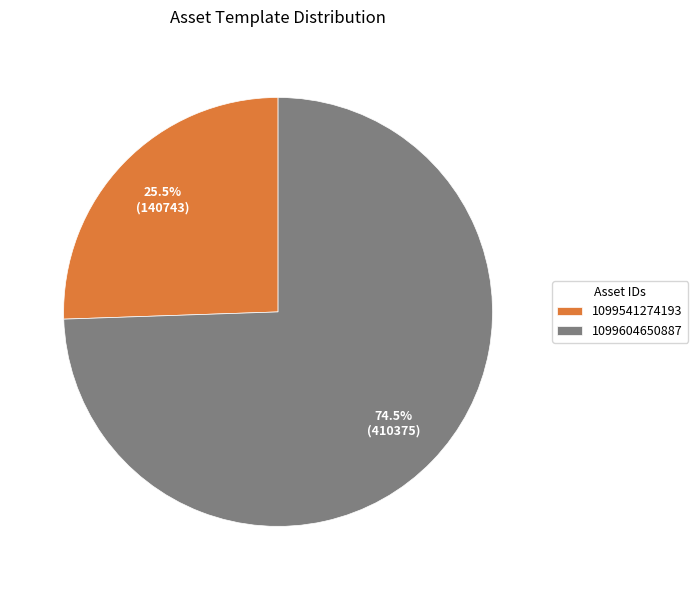

What percentage do 1099541274193 and 1099604650887 together represent?

100.0%